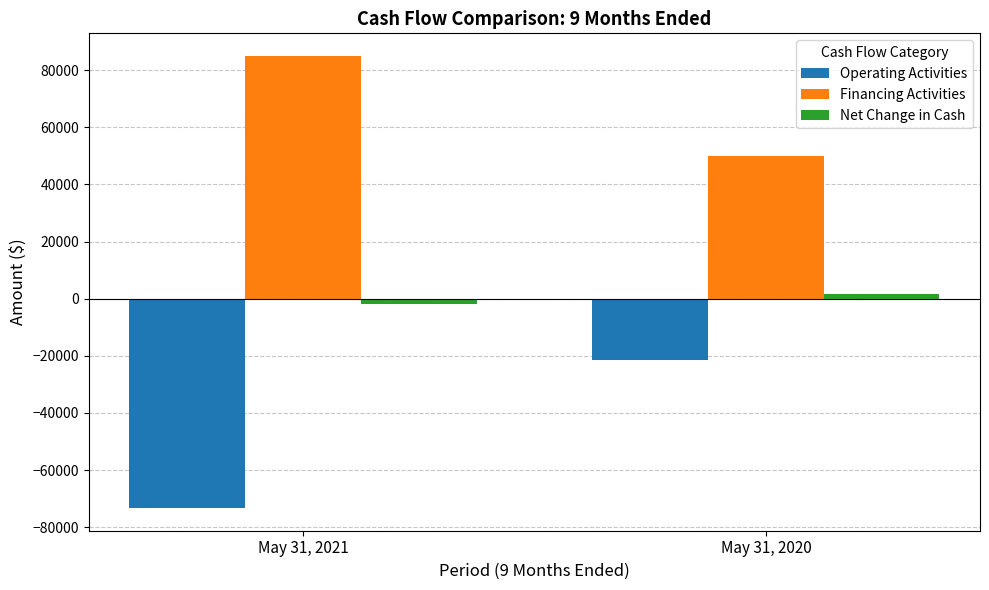

The value of Operating Activities at May 31, 2021 is -73323. True or false?

True